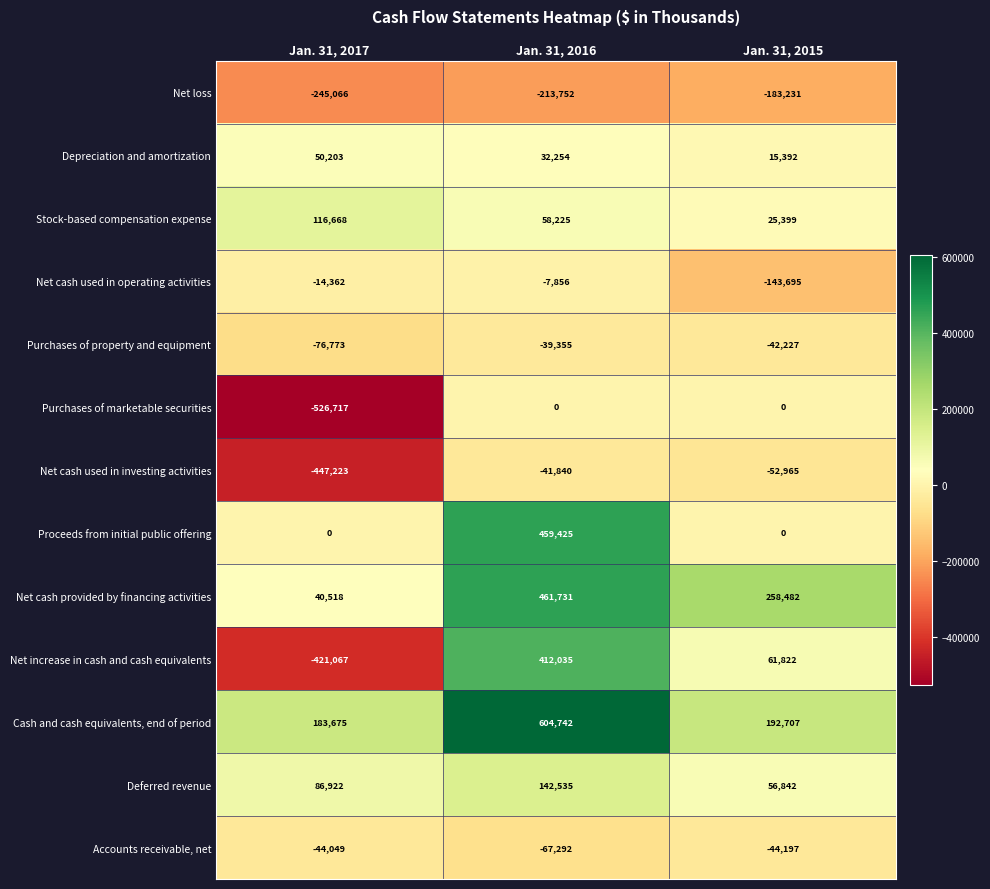

Is it true that Cash and cash equivalents, end of period equals 925775 at Jan. 31, 2016?

False